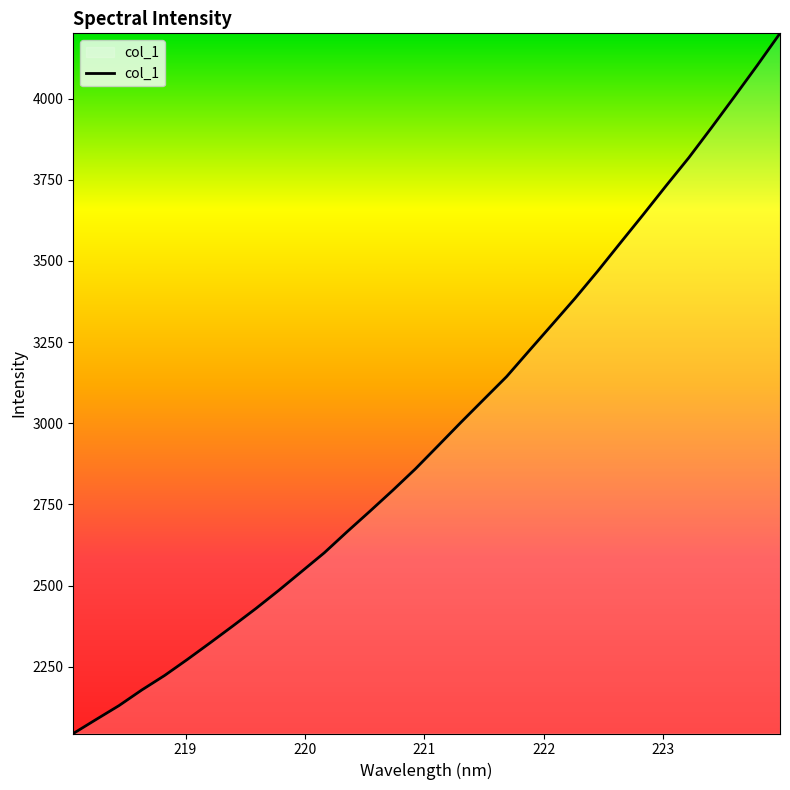

What is the maximum value shown in the chart?

4201.4